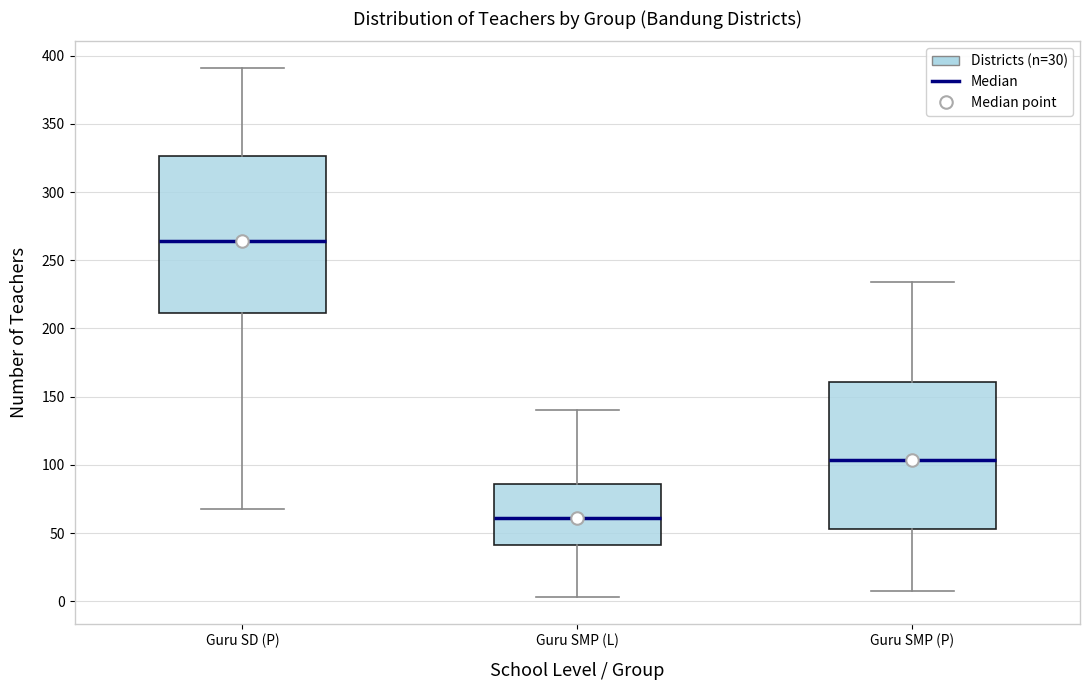

Which box is the tallest, from its lower edge to its upper edge?

Guru SD (P)